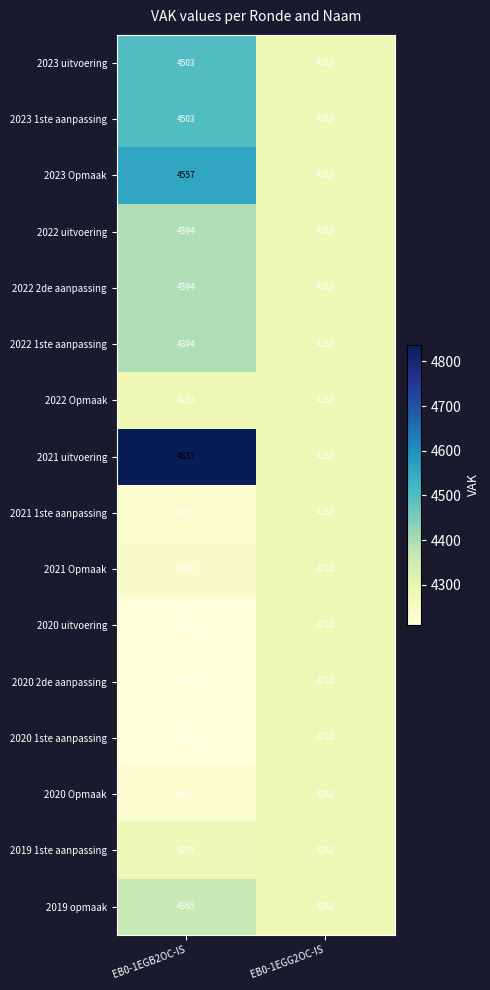

What is the sum of all 2021 uitvoering values?

9119